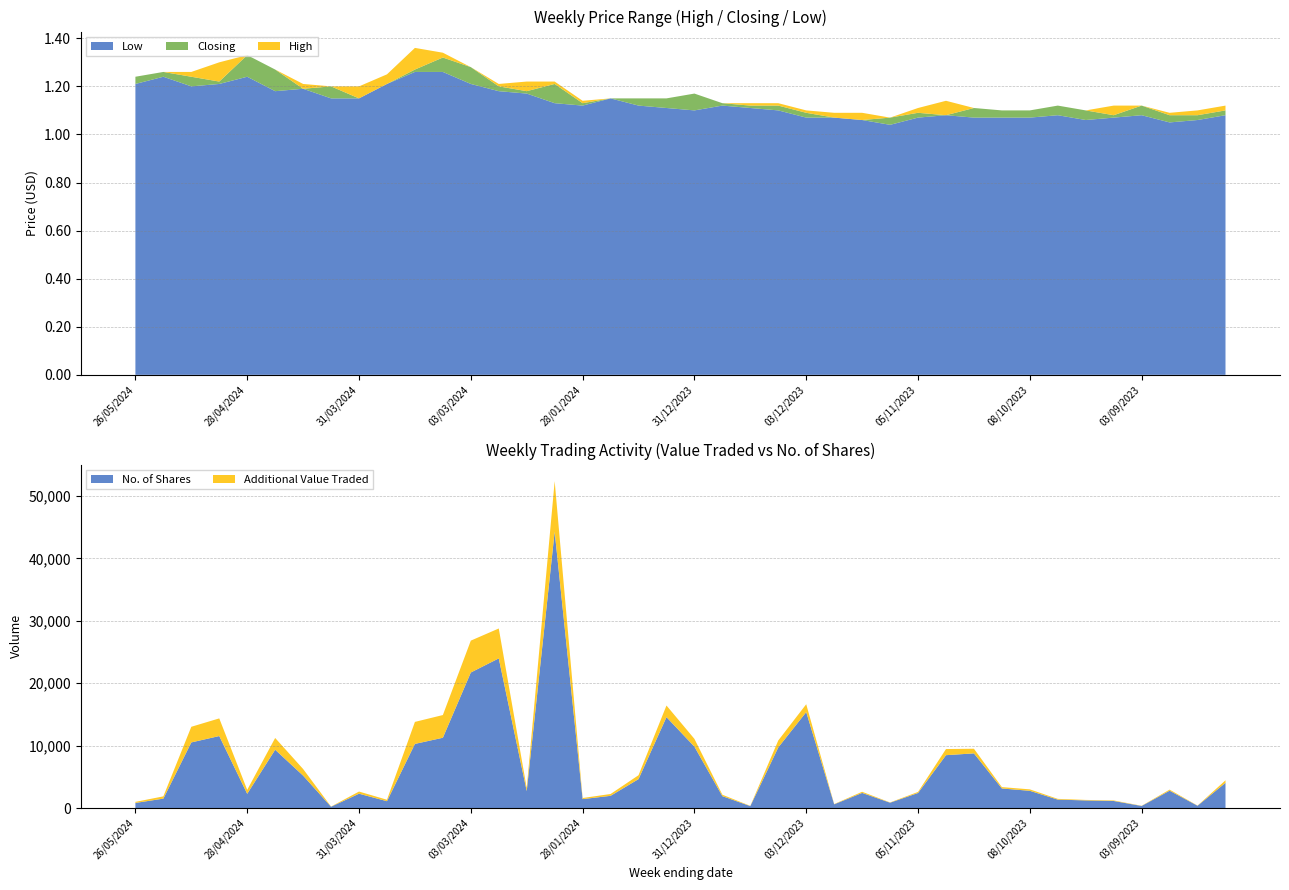

Reading right to left, what are all the values shown in this chart?

High: 13/08/2023=1.1	20/08/2023=1.1	27/08/2023=1.1	03/09/2023=1.1	10/09/2023=1.1	17/09/2023=1.1	24/09/2023=1.1	08/10/2023=1.1	15/10/2023=1.1	22/10/2023=1.1	29/10/2023=1.1	05/11/2023=1.1	12/11/2023=1.1	19/11/2023=1.1	26/11/2023=1.1	03/12/2023=1.1	10/12/2023=1.1	17/12/2023=1.1	24/12/2023=1.1	31/12/2023=1.2	07/01/2024=1.1	14/01/2024=1.1	21/01/2024=1.1	28/01/2024=1.1	11/02/2024=1.2	18/02/2024=1.2	25/02/2024=1.2	03/03/2024=1.3	10/03/2024=1.3	17/03/2024=1.4	24/03/2024=1.2	31/03/2024=1.2	07/04/2024=1.2	14/04/2024=1.2	21/04/2024=1.3	28/04/2024=1.3	05/05/2024=1.3	12/05/2024=1.3	19/05/2024=1.3	26/05/2024=1.2
Closing: 13/08/2023=1.1	20/08/2023=1.1	27/08/2023=1.1	03/09/2023=1.1	10/09/2023=1.1	17/09/2023=1.1	24/09/2023=1.1	08/10/2023=1.1	15/10/2023=1.1	22/10/2023=1.1	29/10/2023=1.1	05/11/2023=1.1	12/11/2023=1.1	19/11/2023=1.1	26/11/2023=1.1	03/12/2023=1.1	10/12/2023=1.1	17/12/2023=1.1	24/12/2023=1.1	31/12/2023=1.2	07/01/2024=1.1	14/01/2024=1.1	21/01/2024=1.1	28/01/2024=1.1	11/02/2024=1.2	18/02/2024=1.2	25/02/2024=1.2	03/03/2024=1.3	10/03/2024=1.3	17/03/2024=1.3	24/03/2024=1.2	31/03/2024=1.1	07/04/2024=1.2	14/04/2024=1.2	21/04/2024=1.3	28/04/2024=1.3	05/05/2024=1.2	12/05/2024=1.2	19/05/2024=1.3	26/05/2024=1.2
Low: 13/08/2023=1.1	20/08/2023=1.1	27/08/2023=1.1	03/09/2023=1.1	10/09/2023=1.1	17/09/2023=1.1	24/09/2023=1.1	08/10/2023=1.1	15/10/2023=1.1	22/10/2023=1.1	29/10/2023=1.1	05/11/2023=1.1	12/11/2023=1.0	19/11/2023=1.1	26/11/2023=1.1	03/12/2023=1.1	10/12/2023=1.1	17/12/2023=1.1	24/12/2023=1.1	31/12/2023=1.1	07/01/2024=1.1	14/01/2024=1.1	21/01/2024=1.1	28/01/2024=1.1	11/02/2024=1.1	18/02/2024=1.2	25/02/2024=1.2	03/03/2024=1.2	10/03/2024=1.3	17/03/2024=1.3	24/03/2024=1.2	31/03/2024=1.1	07/04/2024=1.1	14/04/2024=1.2	21/04/2024=1.2	28/04/2024=1.2	05/05/2024=1.2	12/05/2024=1.2	19/05/2024=1.2	26/05/2024=1.2